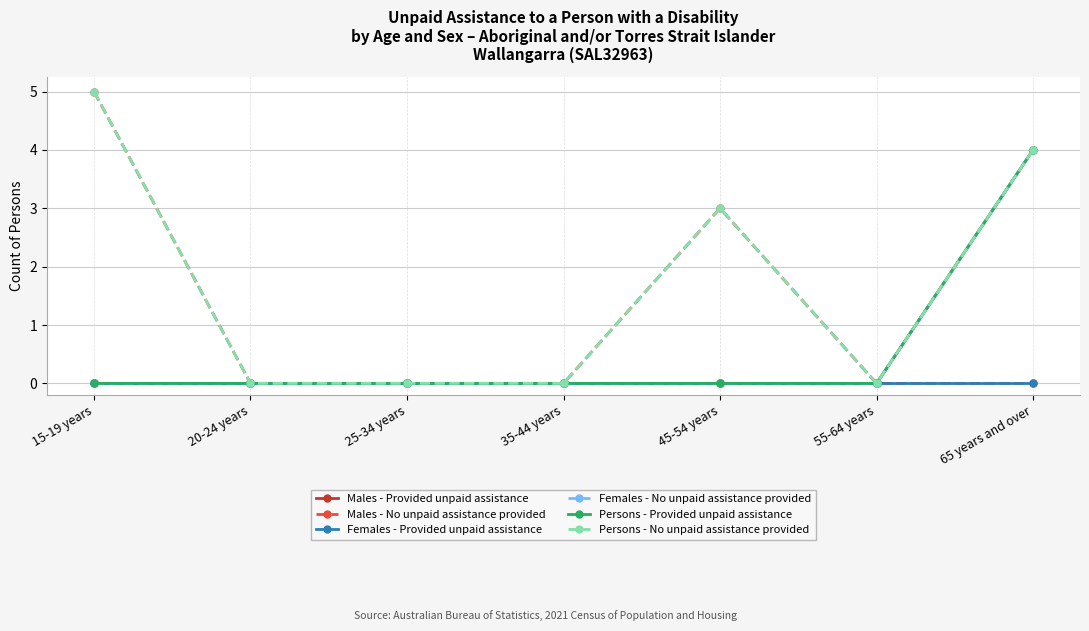

Between 55-64 years and 20-24 years, which is larger?

55-64 years